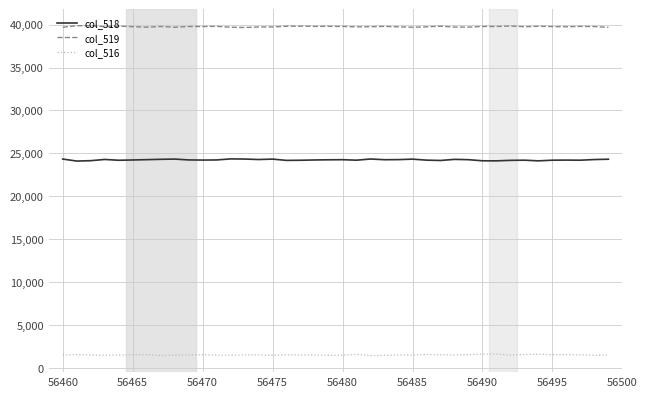

Rank the series by their average value, from lowest to highest.

col_516, col_518, col_519